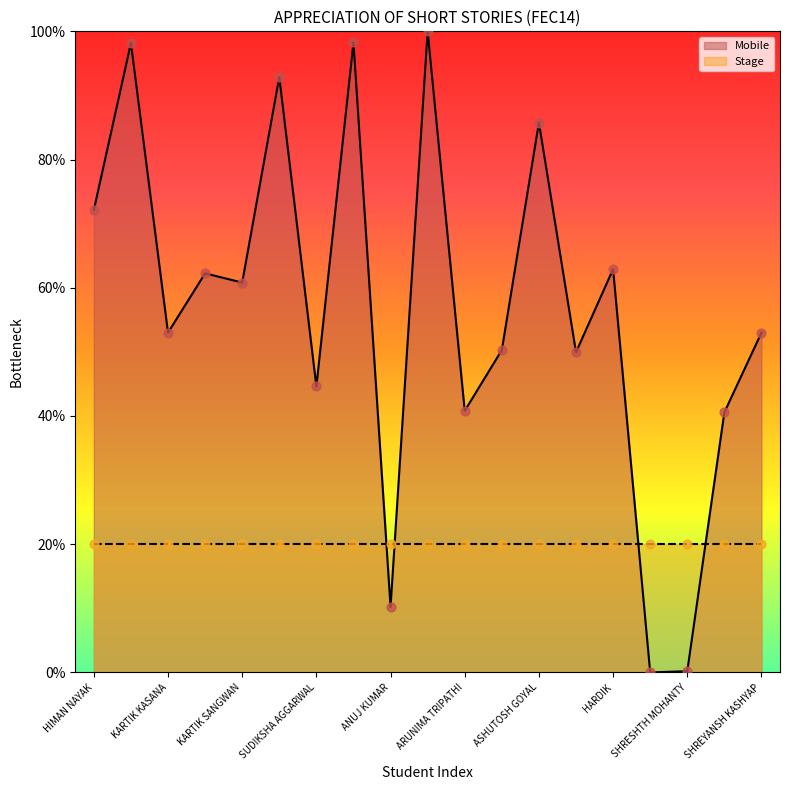

Which has a higher value, ANSHIKA or ANUJ KUMAR?

ANSHIKA